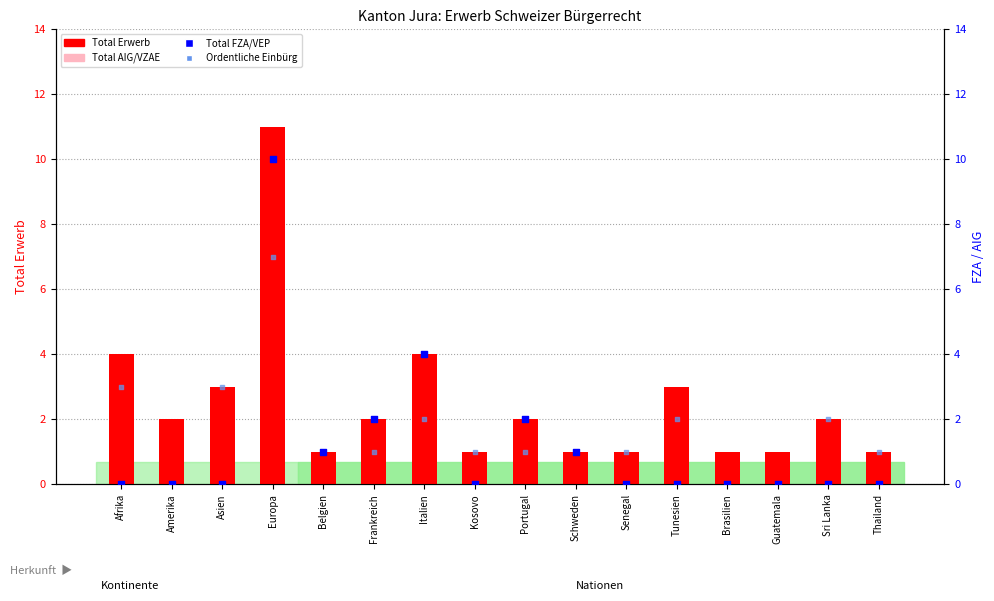

What are all the series names shown in the legend?

Total Erwerb, Total AIG/VZAE, Total FZA/VEP, Ordentliche Einbürg